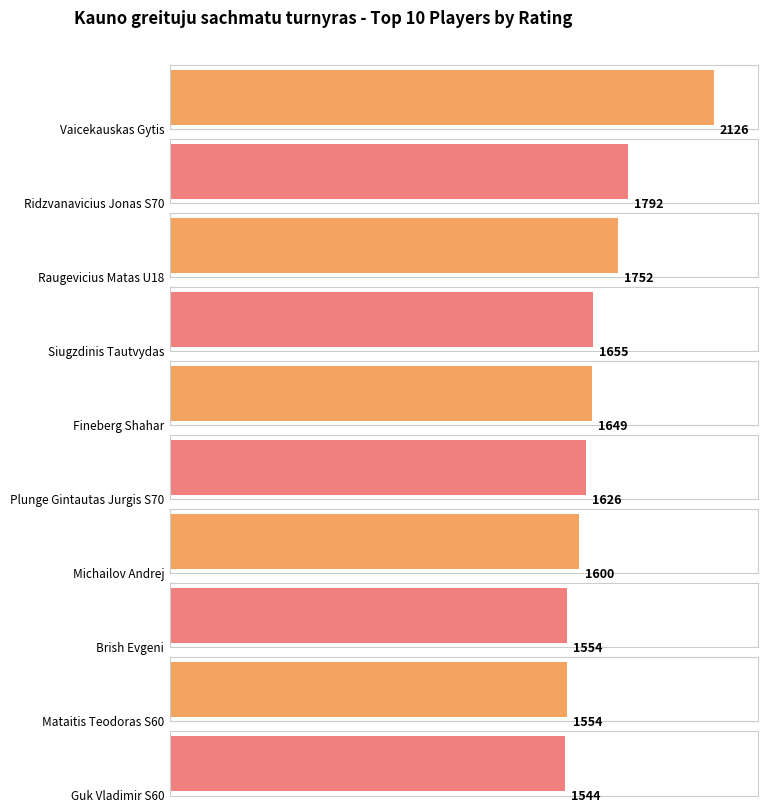

What is the change in value from Vaicekauskas Gytis to Raugevicius Matas U18?

-374